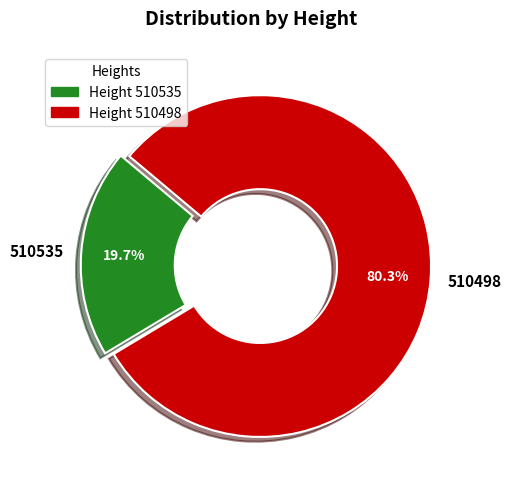

Which category has the biggest portion of the pie?

510498